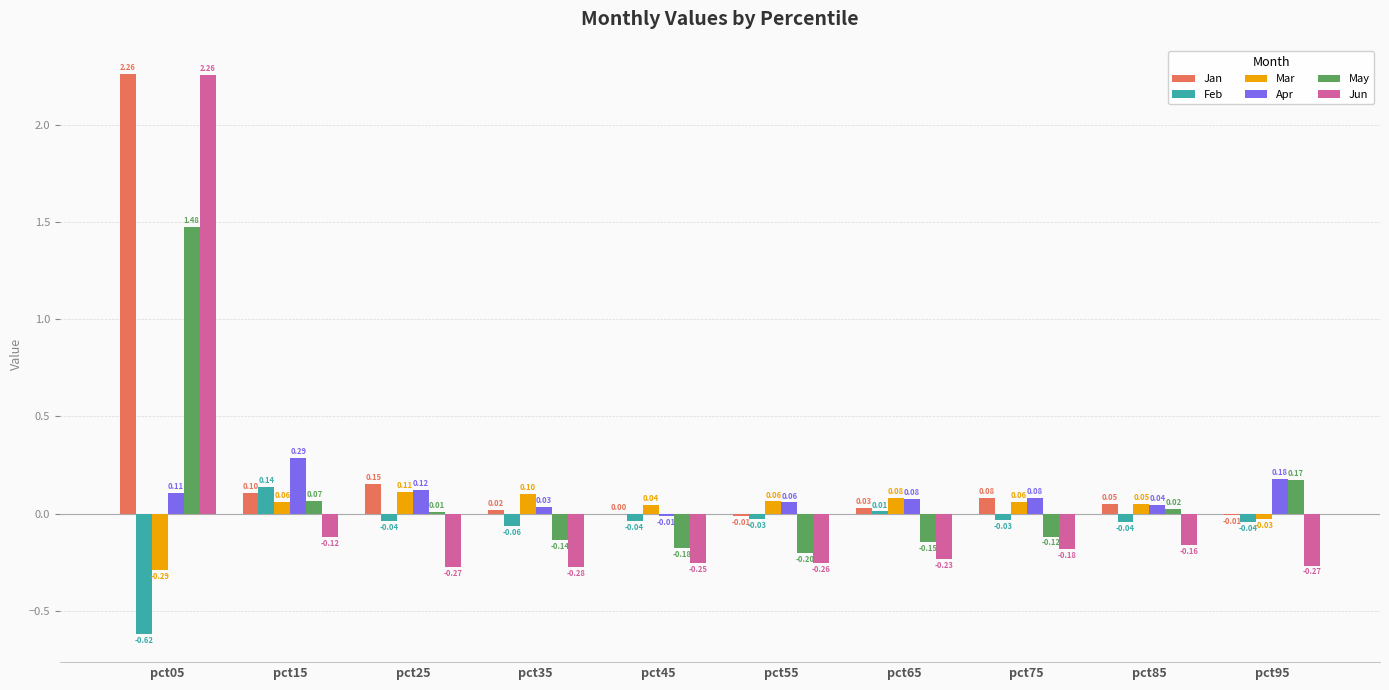

Are the bars horizontal?

No